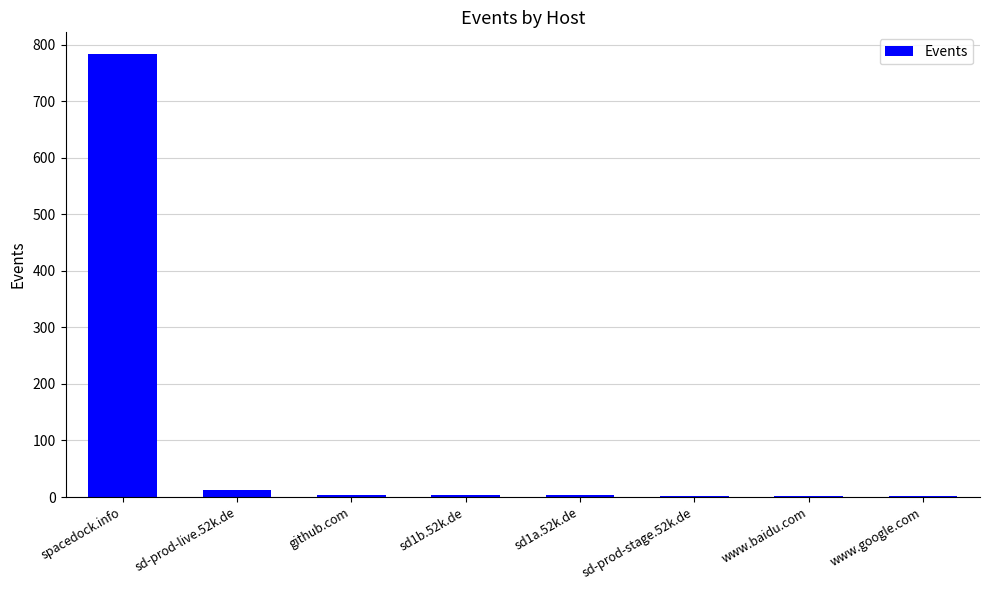

Are the bars grouped side by side (vs. stacked)?

No